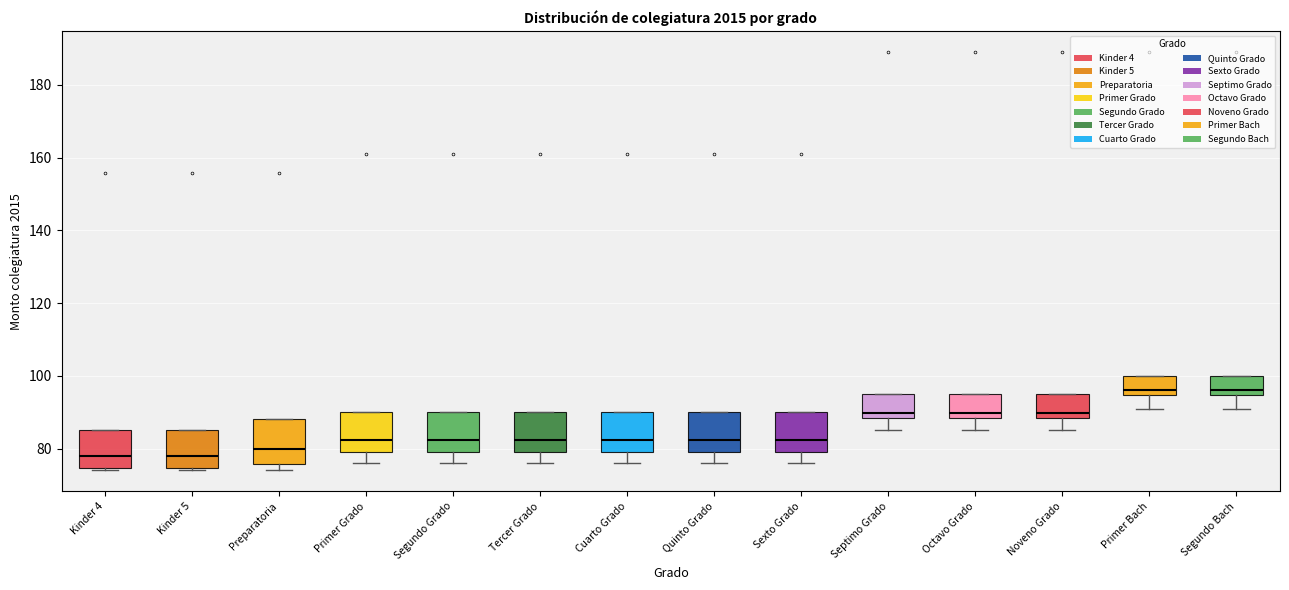

Reading left to right, transcribe this box plot: for each box, give where its median line is, the range the box spans, and where its two whiskers end, as read against the y-axis. The values are not printed on the chart, so give them approximately, as read against the axis.

Kinder 4: median 78, box 74 to 86, whiskers 74 (just below the box's lower edge) to 86
Kinder 5: median 78, box 74 to 86, whiskers 74 (just below the box's lower edge) to 86
Preparatoria: median 80, box 76 to 88, whiskers 74 to 88
Primer Grado: median 82, box 80 to 90, whiskers 76 to 90
Segundo Grado: median 82, box 80 to 90, whiskers 76 to 90
Tercer Grado: median 82, box 80 to 90, whiskers 76 to 90
Cuarto Grado: median 82, box 80 to 90, whiskers 76 to 90
Quinto Grado: median 82, box 80 to 90, whiskers 76 to 90
Sexto Grado: median 82, box 80 to 90, whiskers 76 to 90
Septimo Grado: median 90, box 88 to 96, whiskers 86 to 96
Octavo Grado: median 90, box 88 to 96, whiskers 86 to 96
Noveno Grado: median 90, box 88 to 96, whiskers 86 to 96
Primer Bach: median 96, box 94 to 100, whiskers 92 to 100
Segundo Bach: median 96, box 94 to 100, whiskers 92 to 100